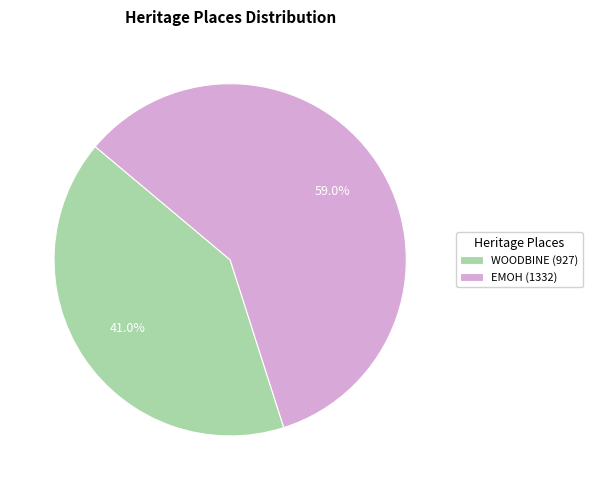

To the nearest percent, what is the difference between the EMOH and WOODBINE slice percentages?

18%